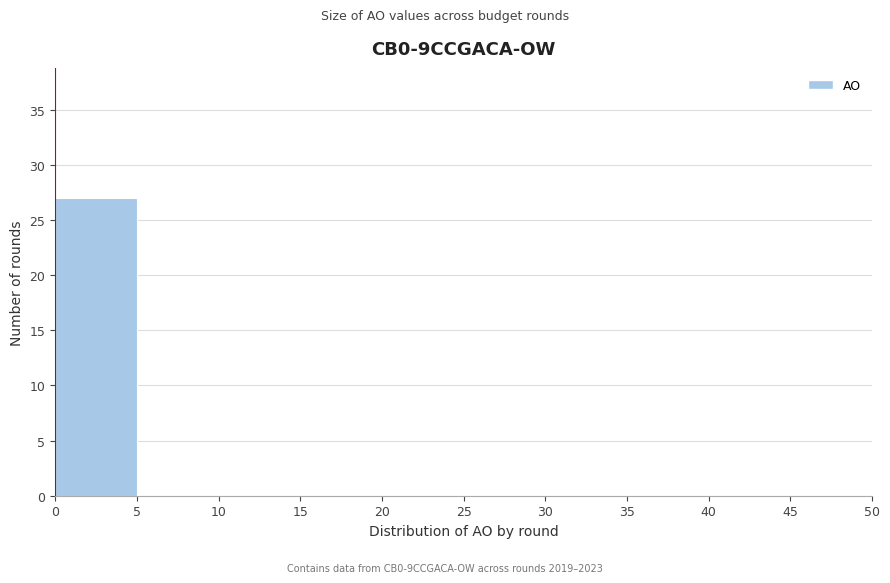

Reading left to right, transcribe this chart: for each bar, give the range it covers on the x-axis and its height. The values are not printed on the chart, so give them approximately, as read against the axis.

0 to 5: 27
5 to 10: 0
10 to 15: 0
15 to 20: 0
20 to 25: 0
25 to 30: 0
30 to 35: 0
35 to 40: 0
40 to 45: 0
45 to 50: 0